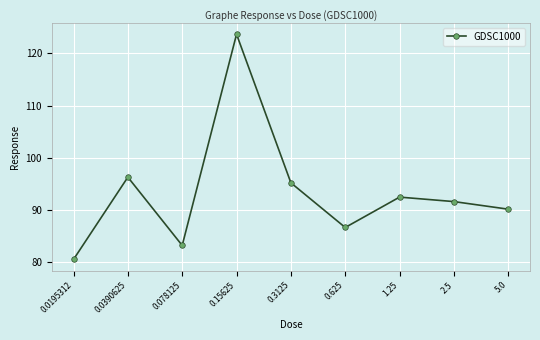

Which has a higher value, 2.5 or 1.25?

1.25